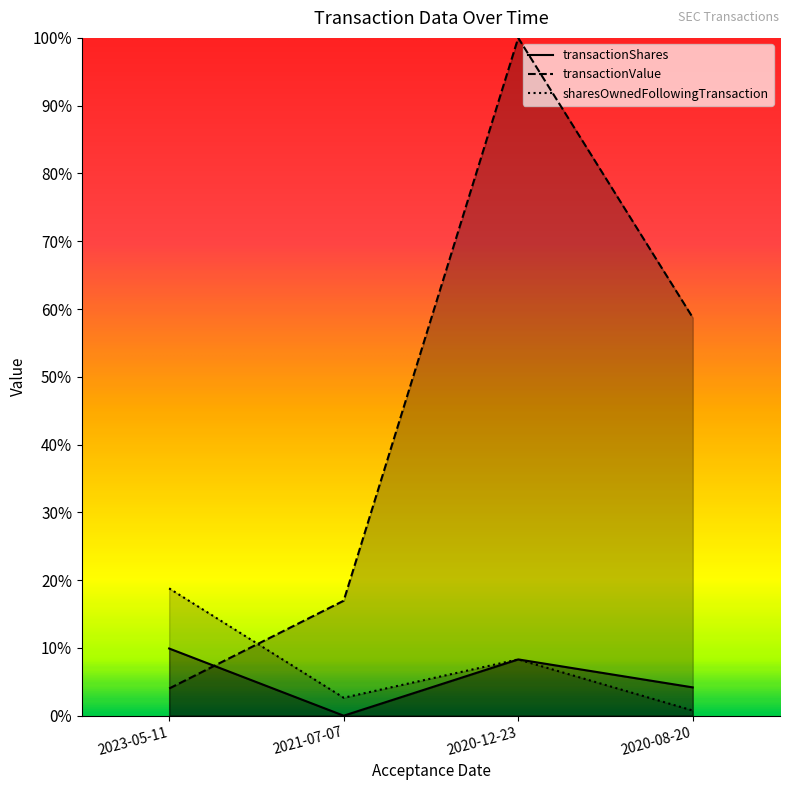

Reading left to right, extract all data points from this chart.

transactionShares: 2023-05-11=0.1	2021-07-07=0.0	2020-12-23=0.1	2020-08-20=0.0
transactionValue: 2023-05-11=0.0	2021-07-07=0.2	2020-12-23=1.0	2020-08-20=0.6
sharesOwnedFollowingTransaction: 2023-05-11=0.2	2021-07-07=0.0	2020-12-23=0.1	2020-08-20=0.0